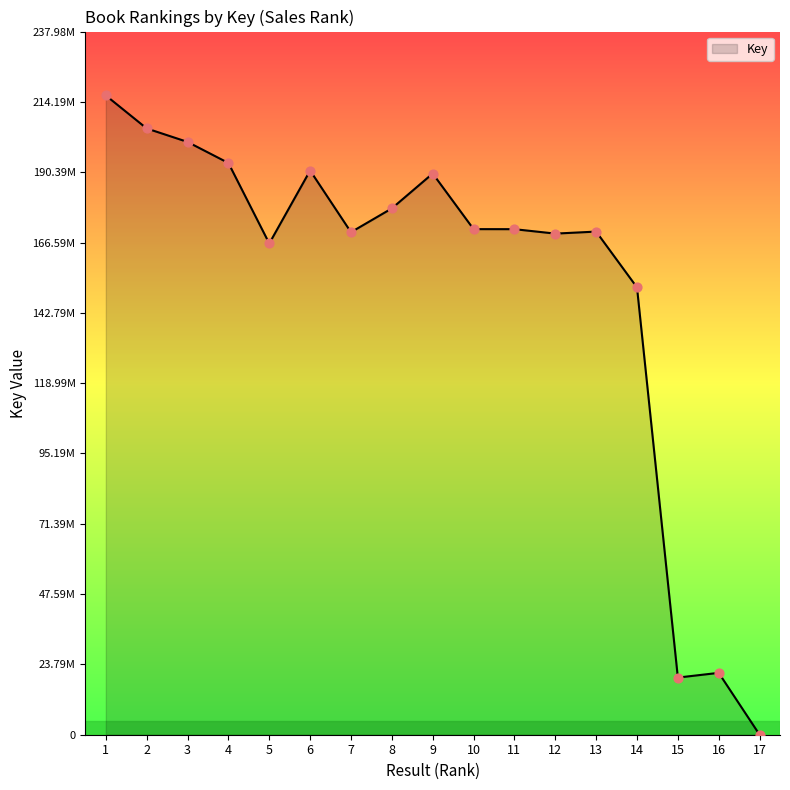

Which has a higher value, 8 or 15?

8